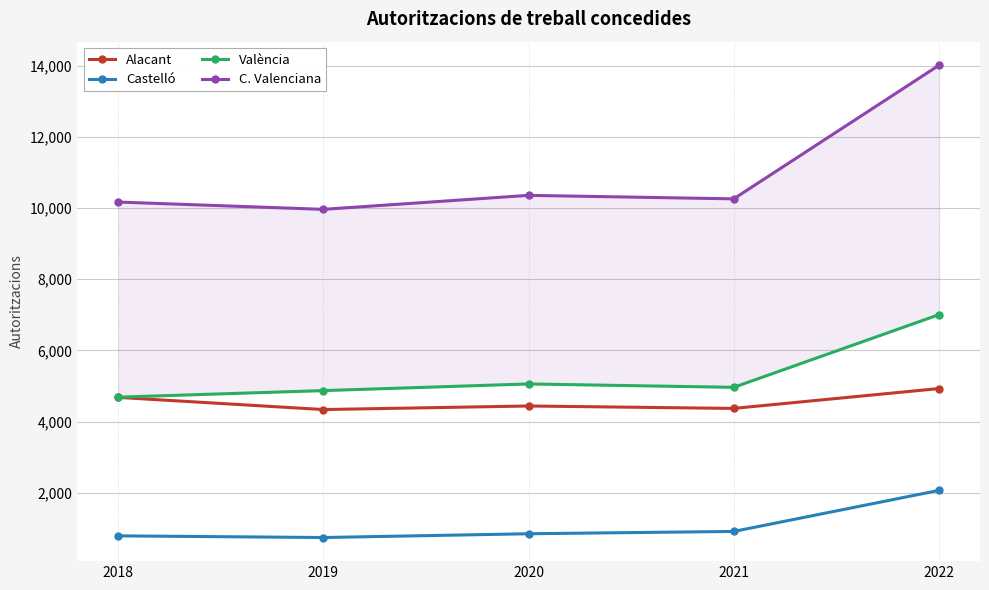

What is the spread (max minus min) of values at 2022?

11936